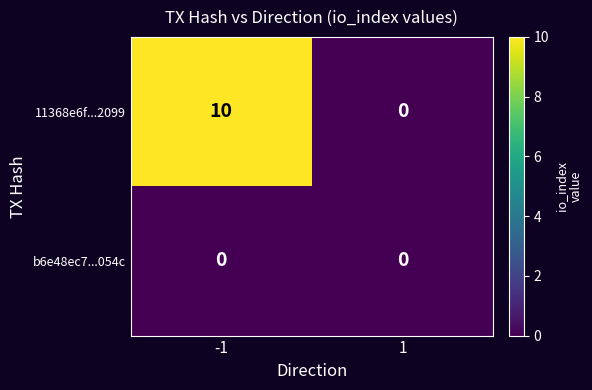

Which series has the largest total across all categories?

11368e6f...2099